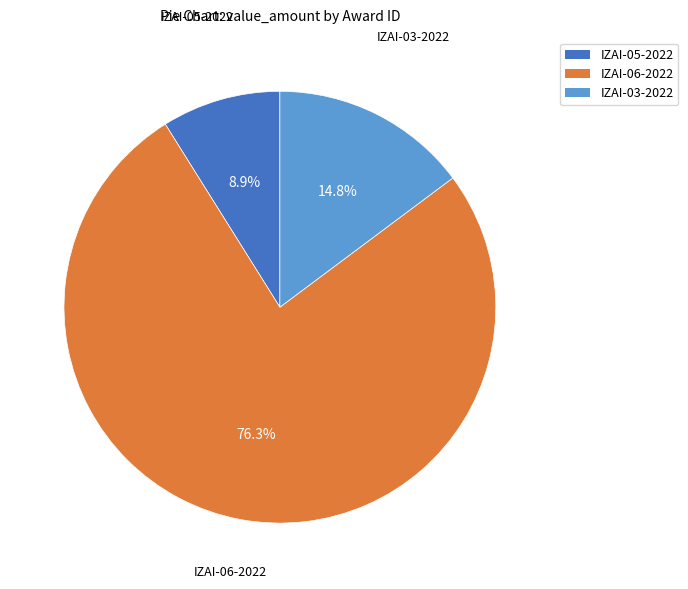

Does IZAI-03-2022 represent more than half of the total?

No